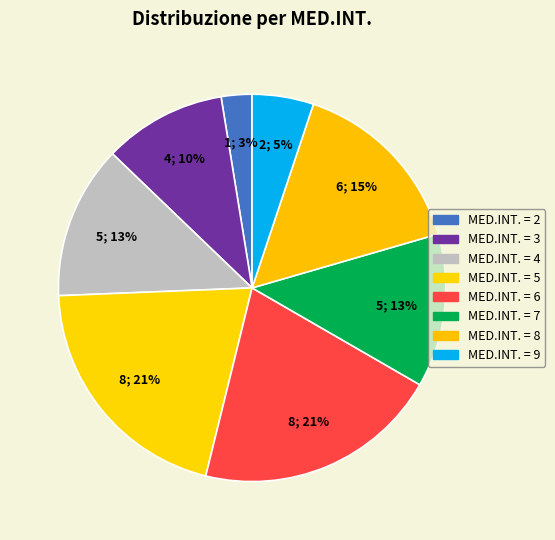

How many slices are in this pie chart?

8